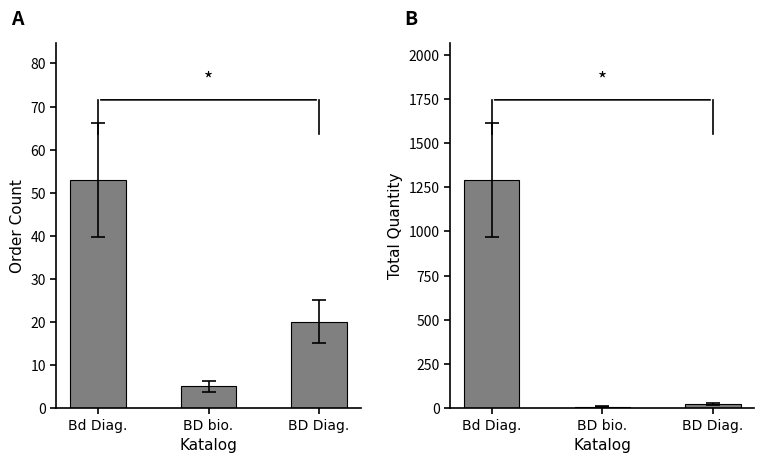

Which category has the highest value in the Order Count series?

Bd Diag.